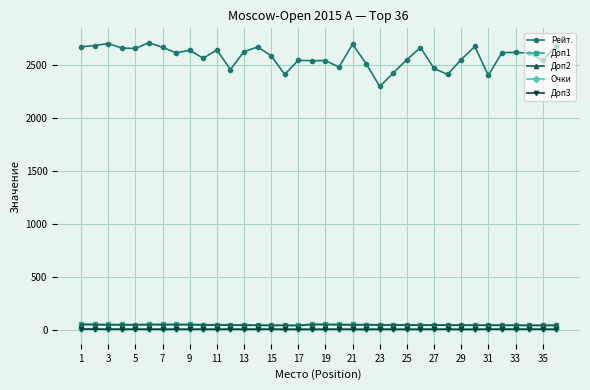

True or false: Очки and Доп3 cross at least once.

False